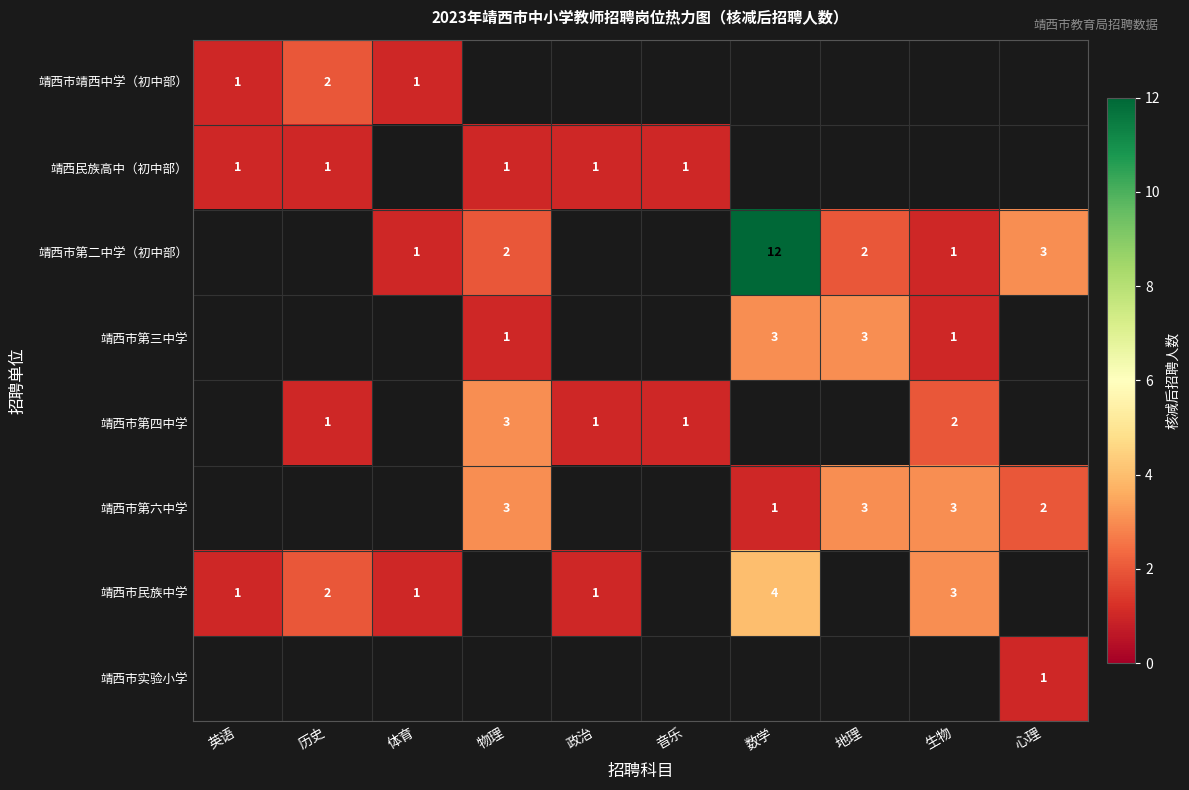

The 靖西市第四中学 series shows 2 at 生物. True or false?

True